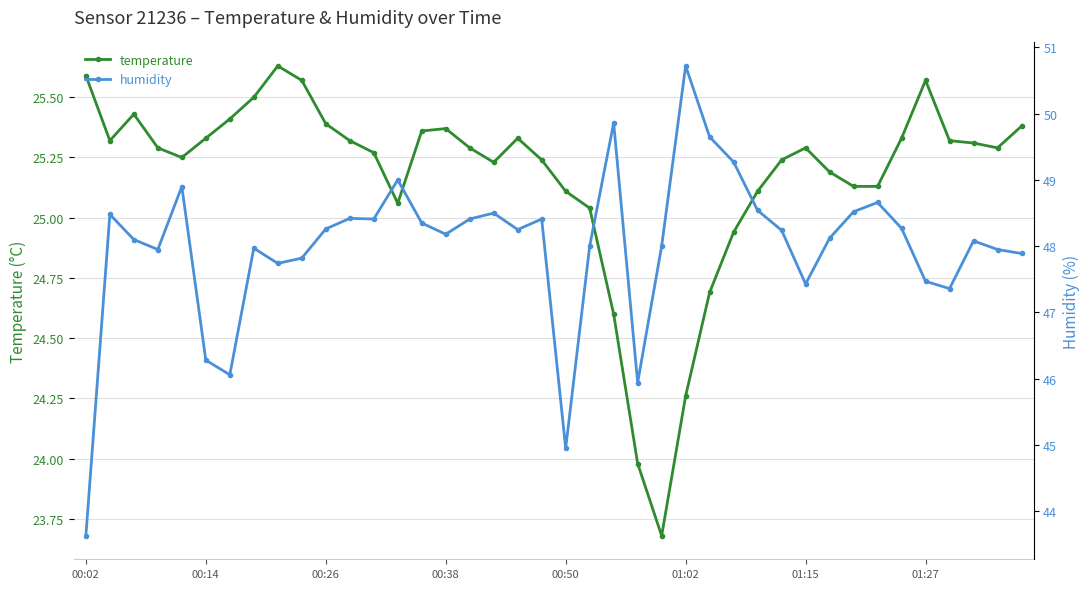

What is the difference between the highest and lowest values at 12?

23.1